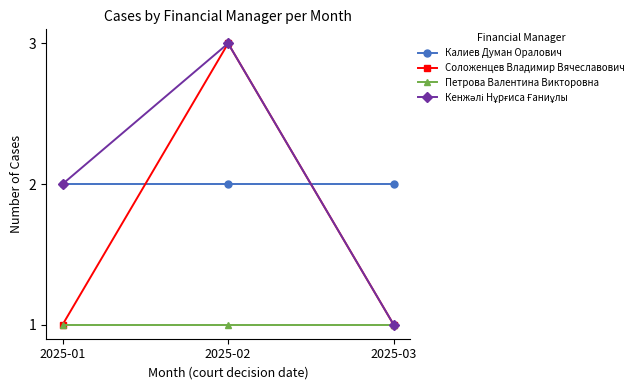

Is it true that Соложенцев Владимир Вячеславович equals 1 at 2025-01?

True